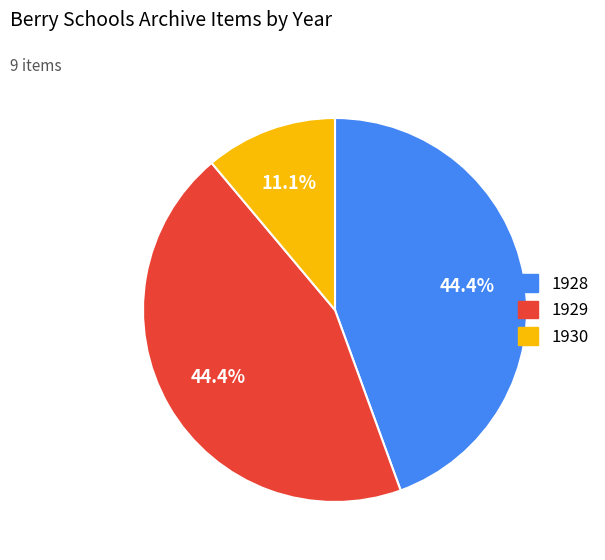

Is there a majority slice in this chart?

No